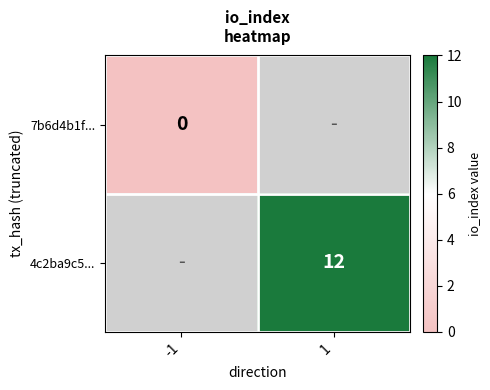

At -1, list the series in order from smallest to largest.

7b6d4b1f..., 4c2ba9c5...